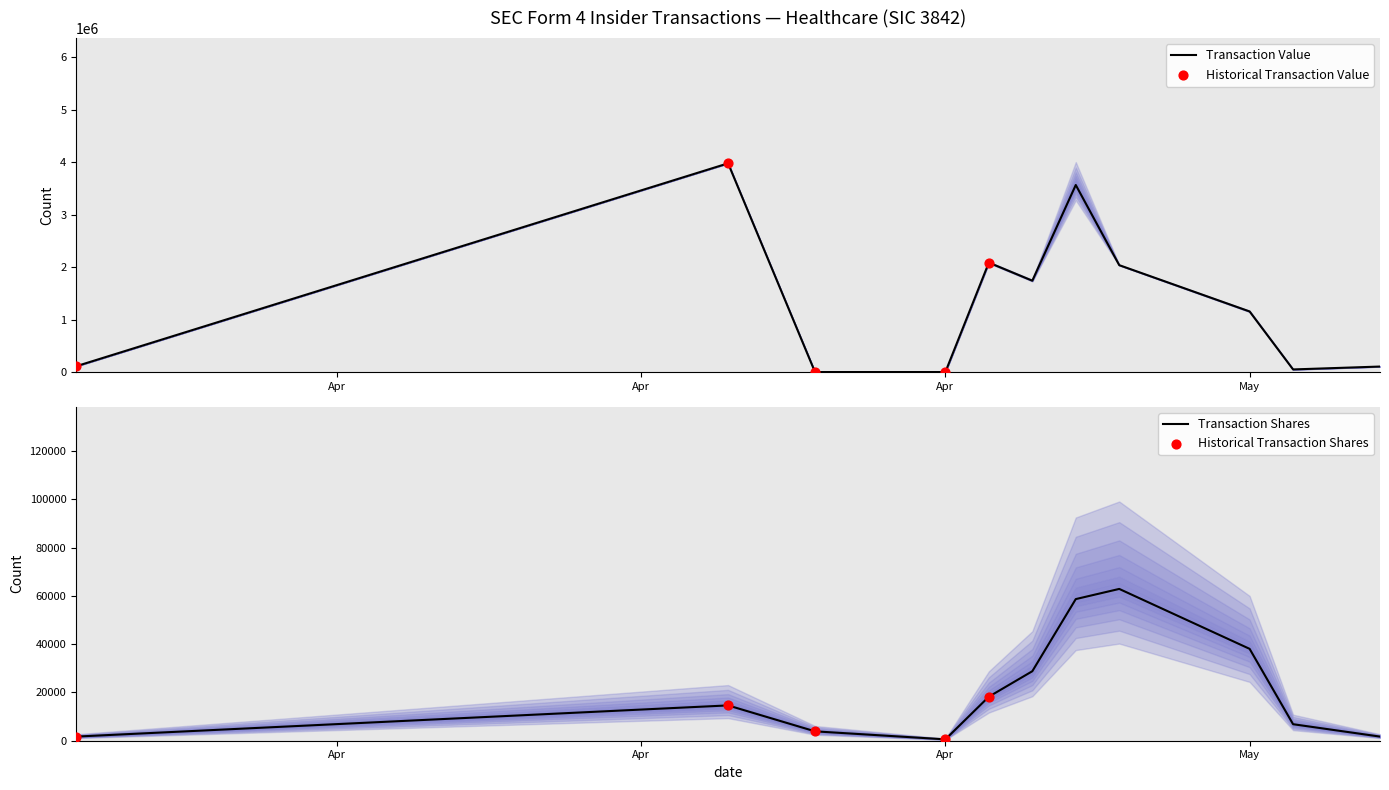

Which series has the largest total across all categories?

transactionValue